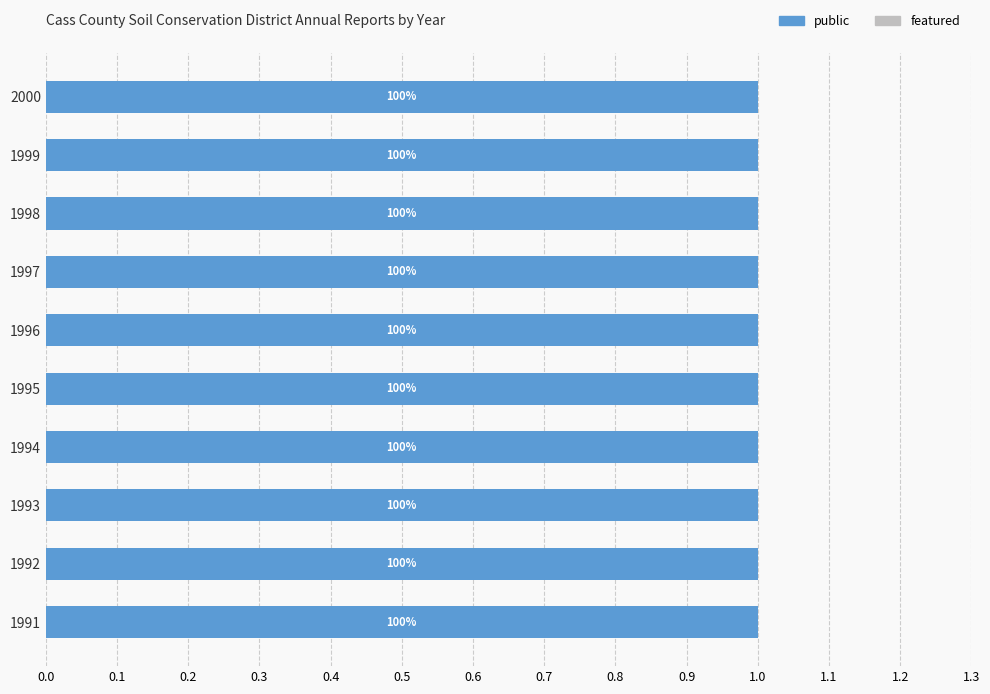

Which label corresponds to the largest value in the chart?

1991